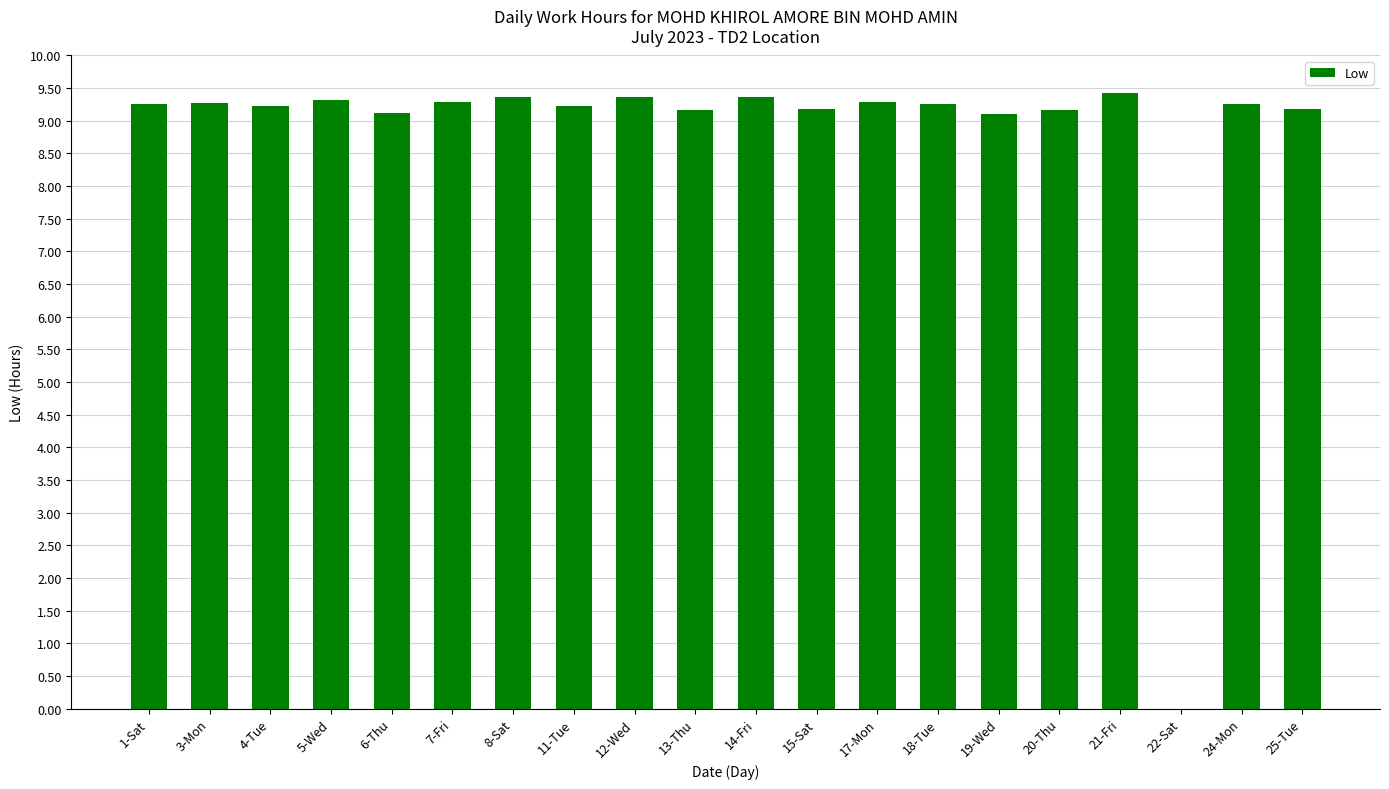

True or false: the data shows 9.4 at 8-Sat.

True